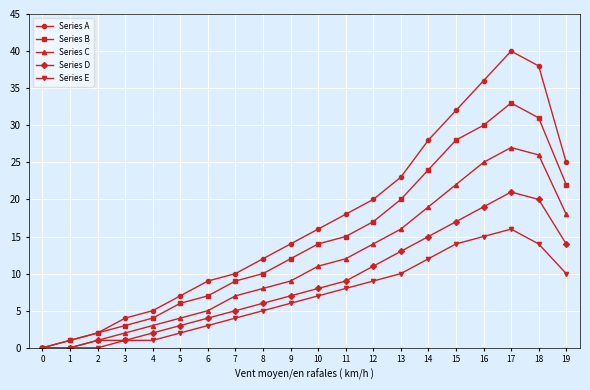

True or false: Series B has a value of 33 at 17.

True